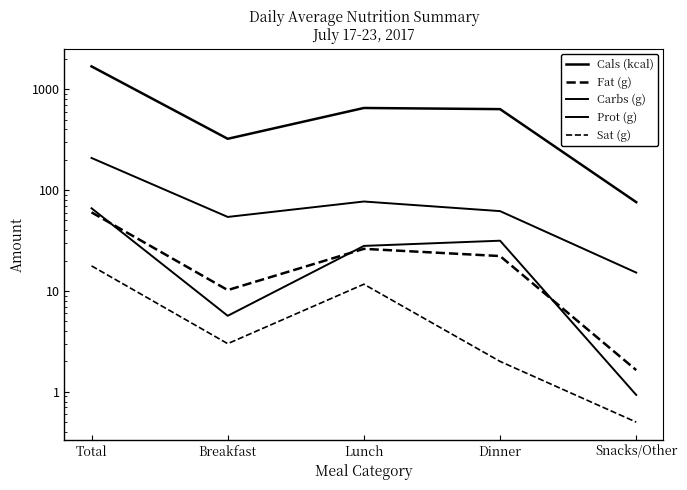

What are all the series names shown in the legend?

Cals (kcal), Fat (g), Carbs (g), Prot (g), Sat (g)